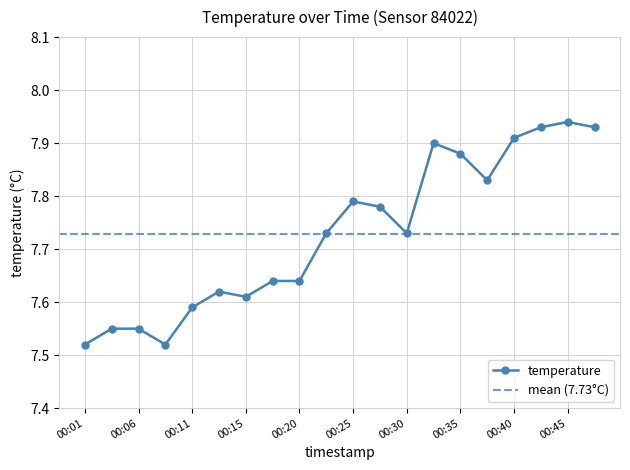

Reading left to right, transcribe all the data shown in this chart.

7.5	7.5	7.5	7.5	7.6	7.6	7.6	7.6	7.6	7.7	7.8	7.8	7.7	7.9	7.9	7.8	7.9	7.9	7.9	7.9